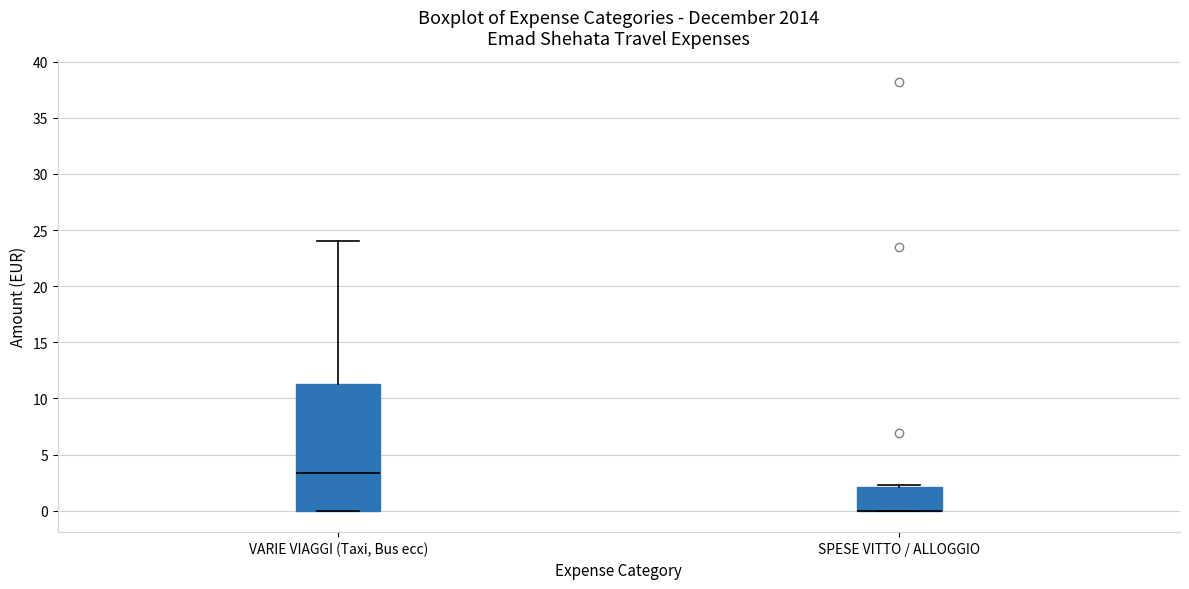

Reading left to right, transcribe this box plot: for each box, give where its median line is, the range the box spans, and where its two whiskers end, as read against the y-axis. The values are not printed on the chart, so give them approximately, as read against the axis.

VARIE VIAGGI (Taxi, Bus ecc): median 3.5, box 0.0 to 11.5, whiskers 0.0 to 24.0
SPESE VITTO / ALLOGGIO: median 0.0 (drawn on the box's lower edge), box 0.0 to 2.0, whiskers 0.0 to 2.5